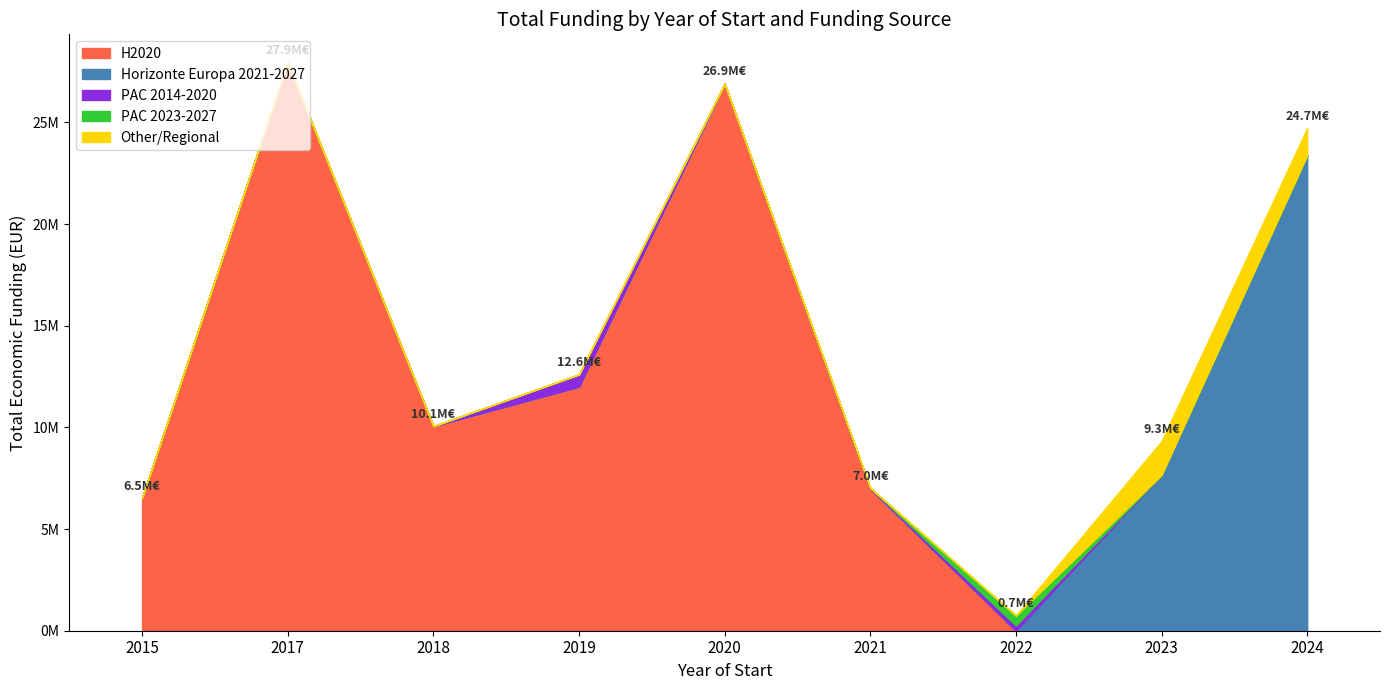

Which label corresponds to the smallest value in the chart?

2022